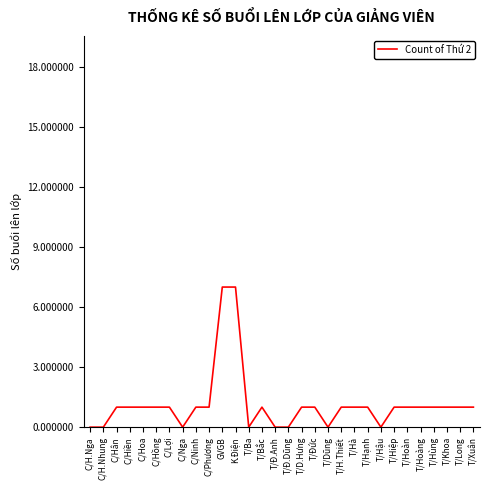

Does the chart have visible grid lines?

No